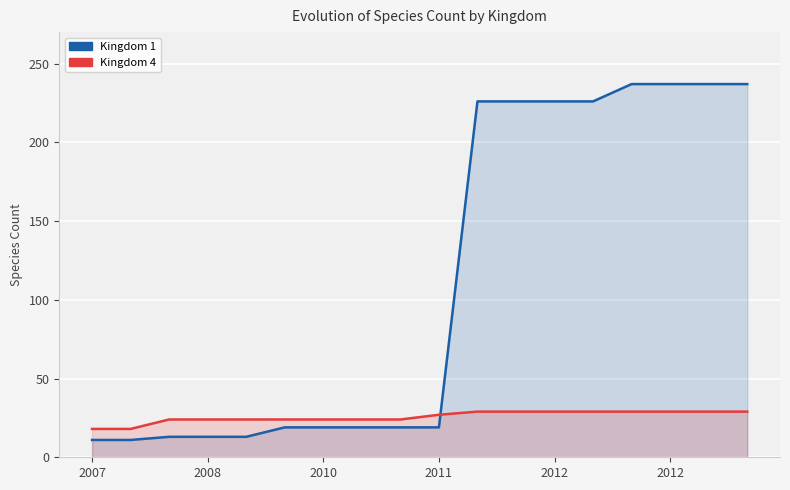

Which series has the largest total across all categories?

Kingdom 1